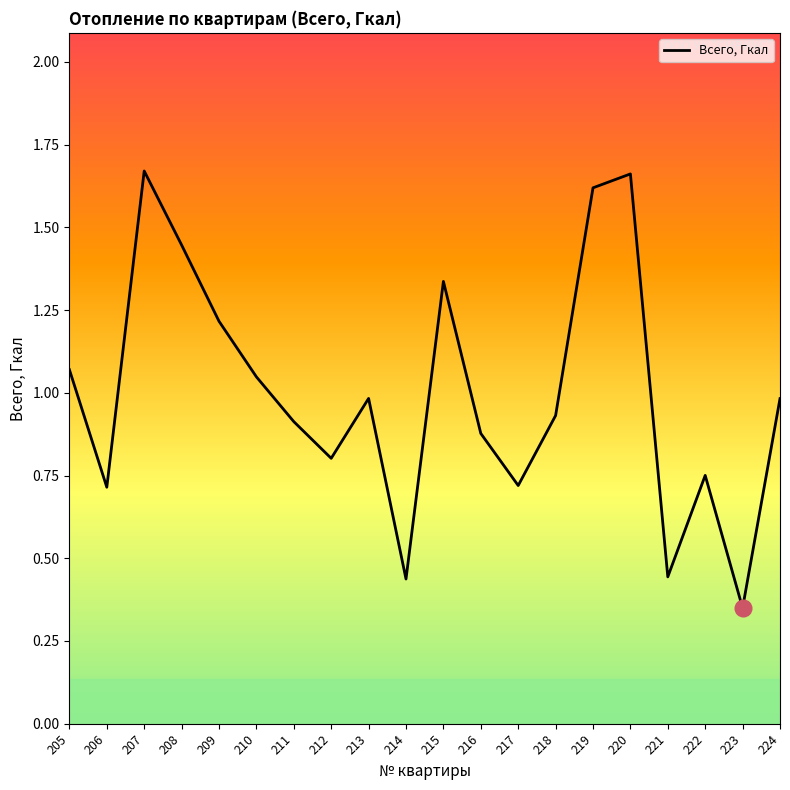

Is it true that the value at 212 is 1.1?

False